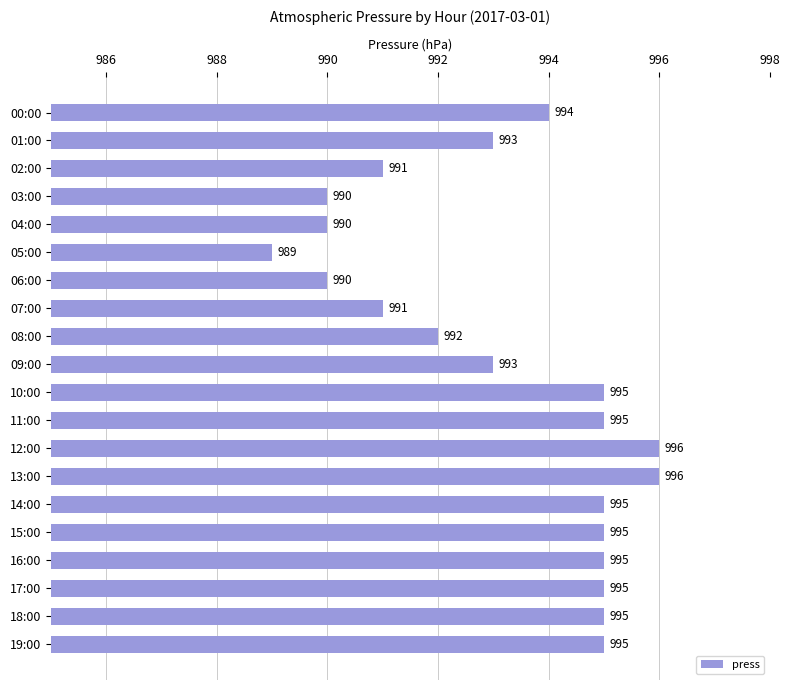

How many categories are shown in the chart?

20